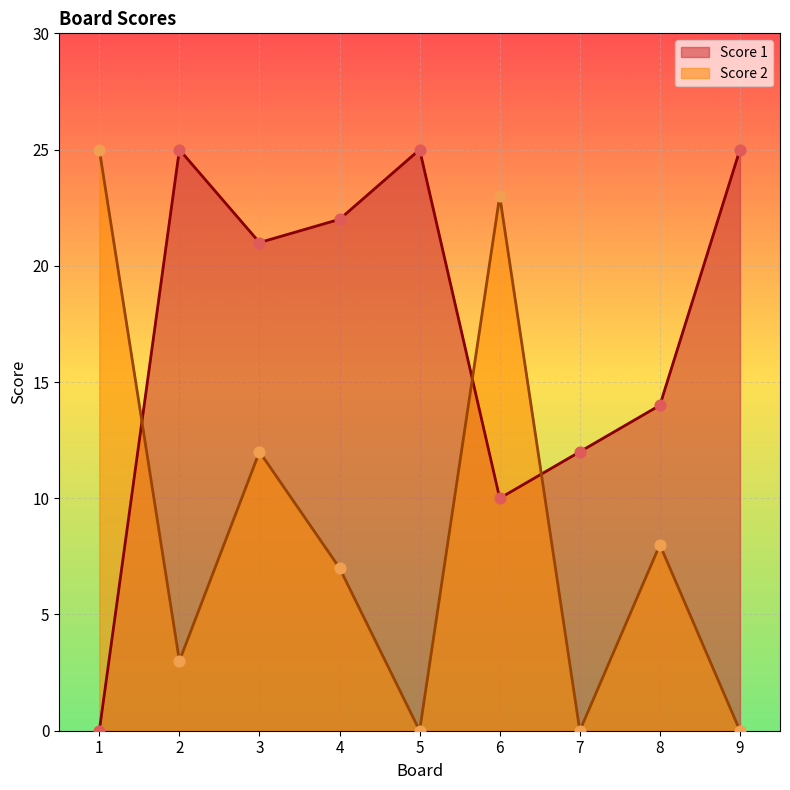

Is the value of Score 2 at 5 greater than the value of Score 1 at 9?

No